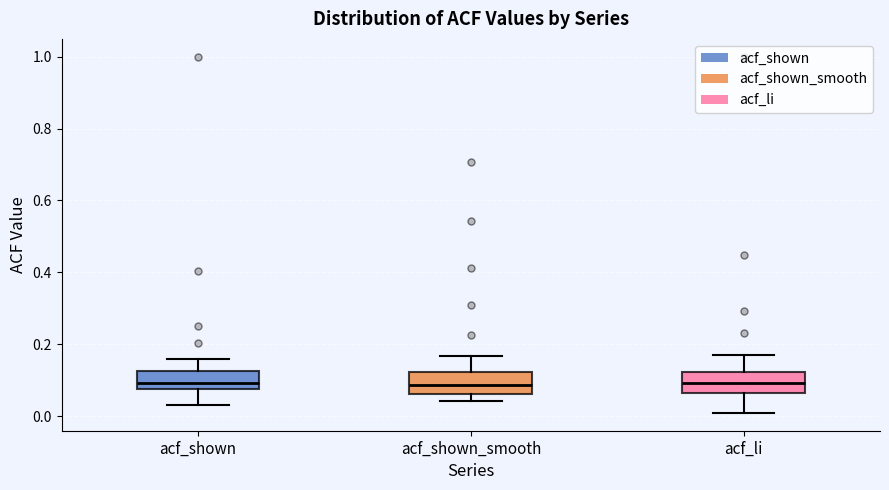

Where is the upper edge of the box for acf_shown on the y-axis? The values are not printed on the chart, so give them approximately, as read against the axis.

0.12